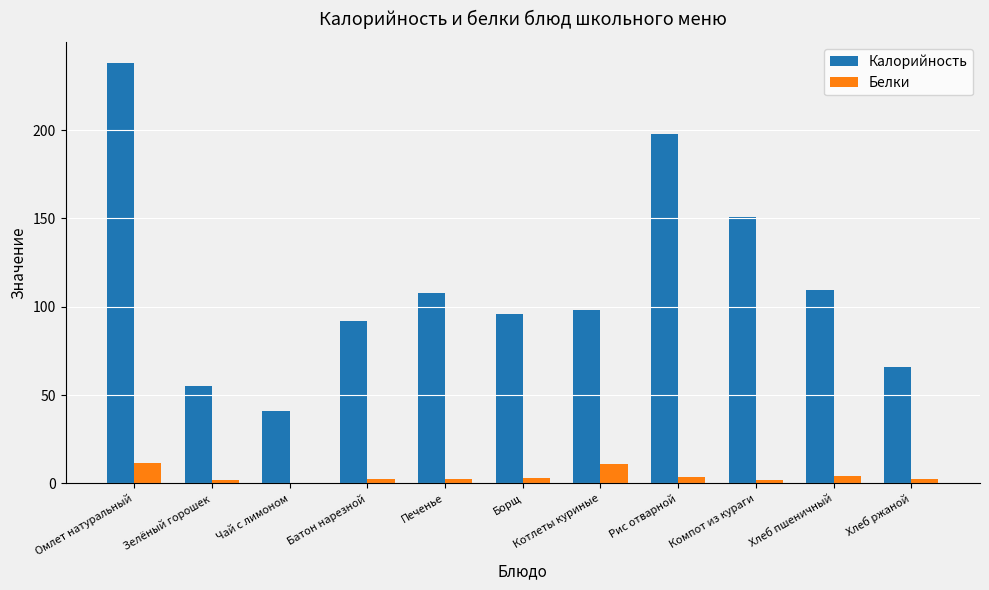

What is the sum of all Калорийность values?

1253.1